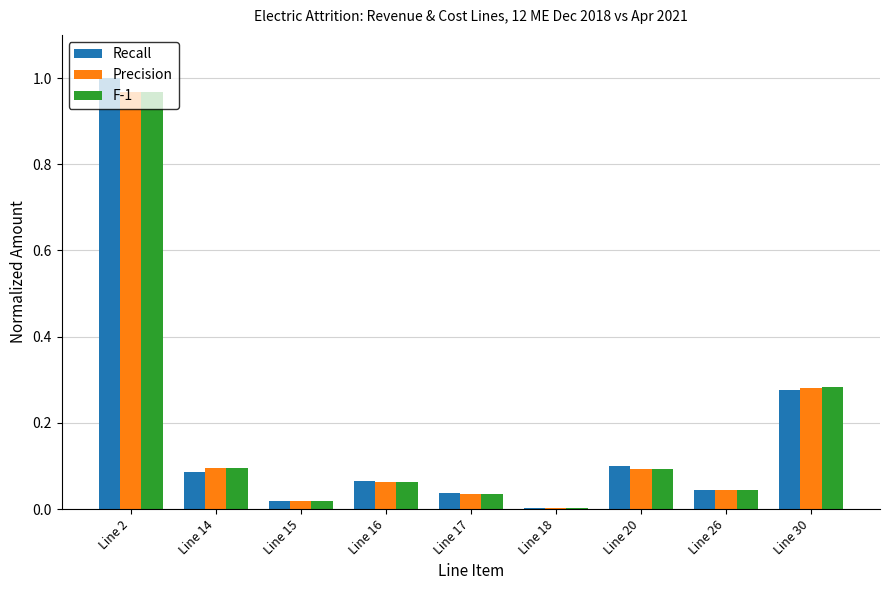

Which series changed the most between Line 2 and Line 30?

Recall